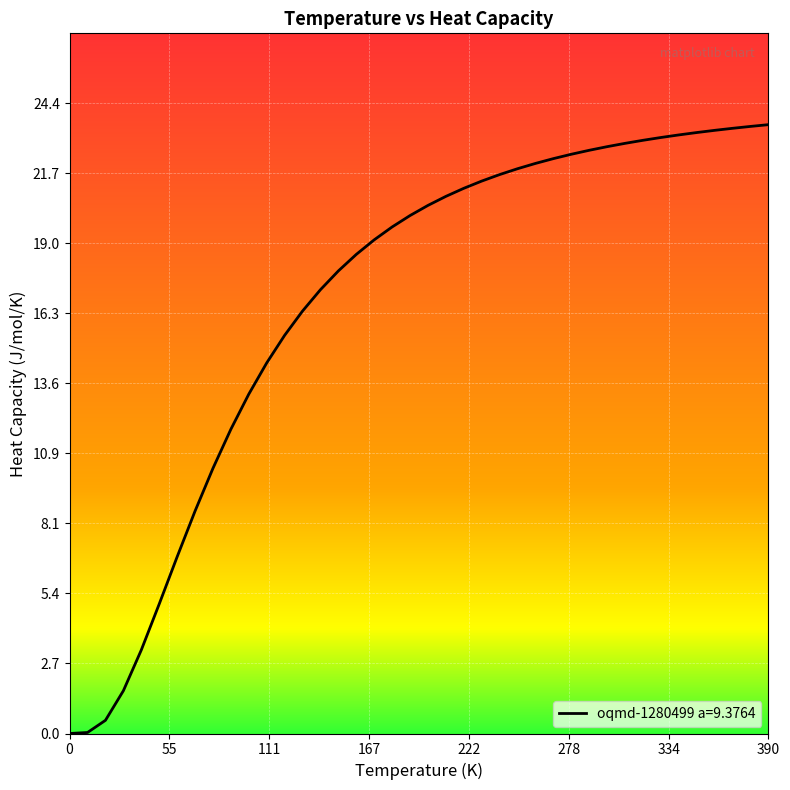

What is the difference between the maximum and minimum values?

23.6